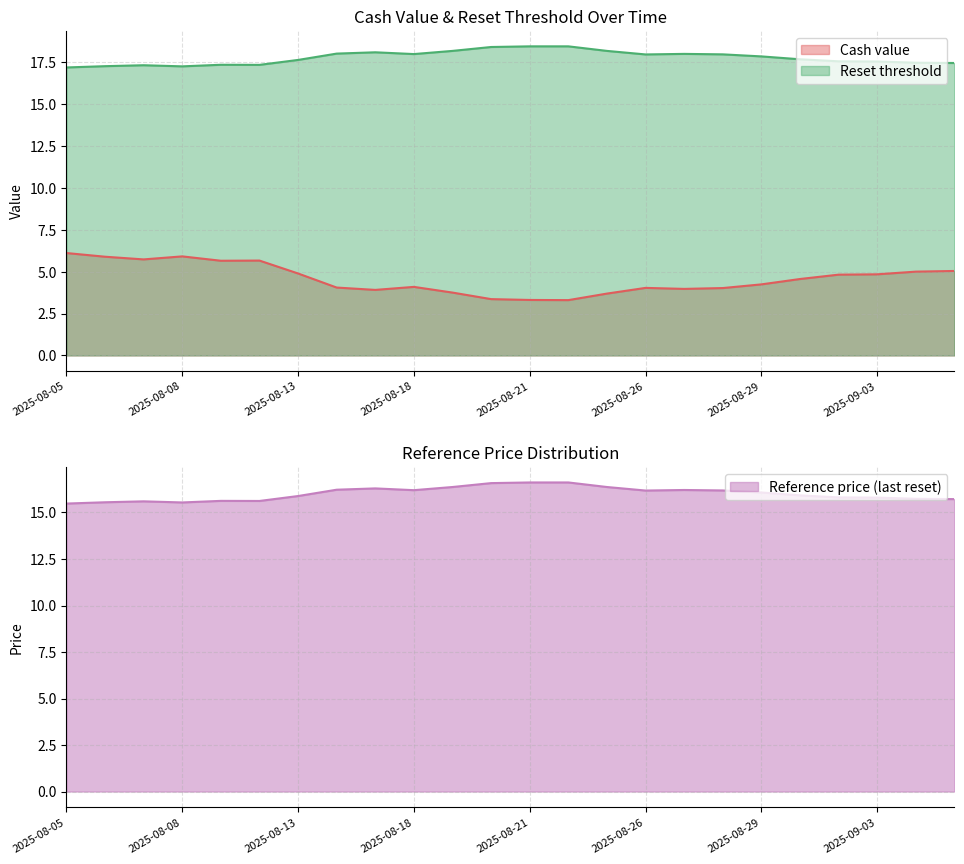

Reading right to left, extract all data points from this chart.

Cash value: 2025-09-05=5.0	2025-09-04=5.0	2025-09-03=4.8	2025-09-02=4.8	2025-09-01=4.6	2025-08-29=4.2	2025-08-28=4.0	2025-08-27=4.0	2025-08-26=4.0	2025-08-25=3.7	2025-08-22=3.3	2025-08-21=3.3	2025-08-20=3.4	2025-08-19=3.8	2025-08-18=4.1	2025-08-15=3.9	2025-08-14=4.0	2025-08-13=4.9	2025-08-12=5.7	2025-08-11=5.7	2025-08-08=5.9	2025-08-07=5.7	2025-08-06=5.9	2025-08-05=6.1
Reset threshold: 2025-09-05=17.4	2025-09-04=17.5	2025-09-03=17.5	2025-09-02=17.5	2025-09-01=17.7	2025-08-29=17.8	2025-08-28=18.0	2025-08-27=18.0	2025-08-26=18.0	2025-08-25=18.2	2025-08-22=18.4	2025-08-21=18.4	2025-08-20=18.4	2025-08-19=18.2	2025-08-18=18.0	2025-08-15=18.1	2025-08-14=18.0	2025-08-13=17.6	2025-08-12=17.3	2025-08-11=17.3	2025-08-08=17.2	2025-08-07=17.3	2025-08-06=17.3	2025-08-05=17.2
Reference price (last reset): 2025-09-05=15.7	2025-09-04=15.7	2025-09-03=15.8	2025-09-02=15.8	2025-09-01=15.9	2025-08-29=16.1	2025-08-28=16.2	2025-08-27=16.2	2025-08-26=16.2	2025-08-25=16.4	2025-08-22=16.6	2025-08-21=16.6	2025-08-20=16.6	2025-08-19=16.4	2025-08-18=16.2	2025-08-15=16.3	2025-08-14=16.2	2025-08-13=15.9	2025-08-12=15.6	2025-08-11=15.6	2025-08-08=15.5	2025-08-07=15.6	2025-08-06=15.6	2025-08-05=15.5